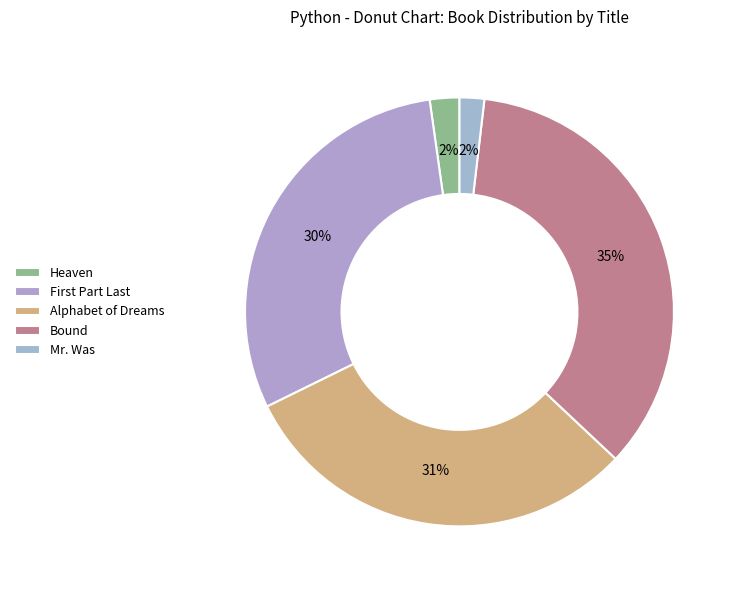

Does any single category account for the majority?

No